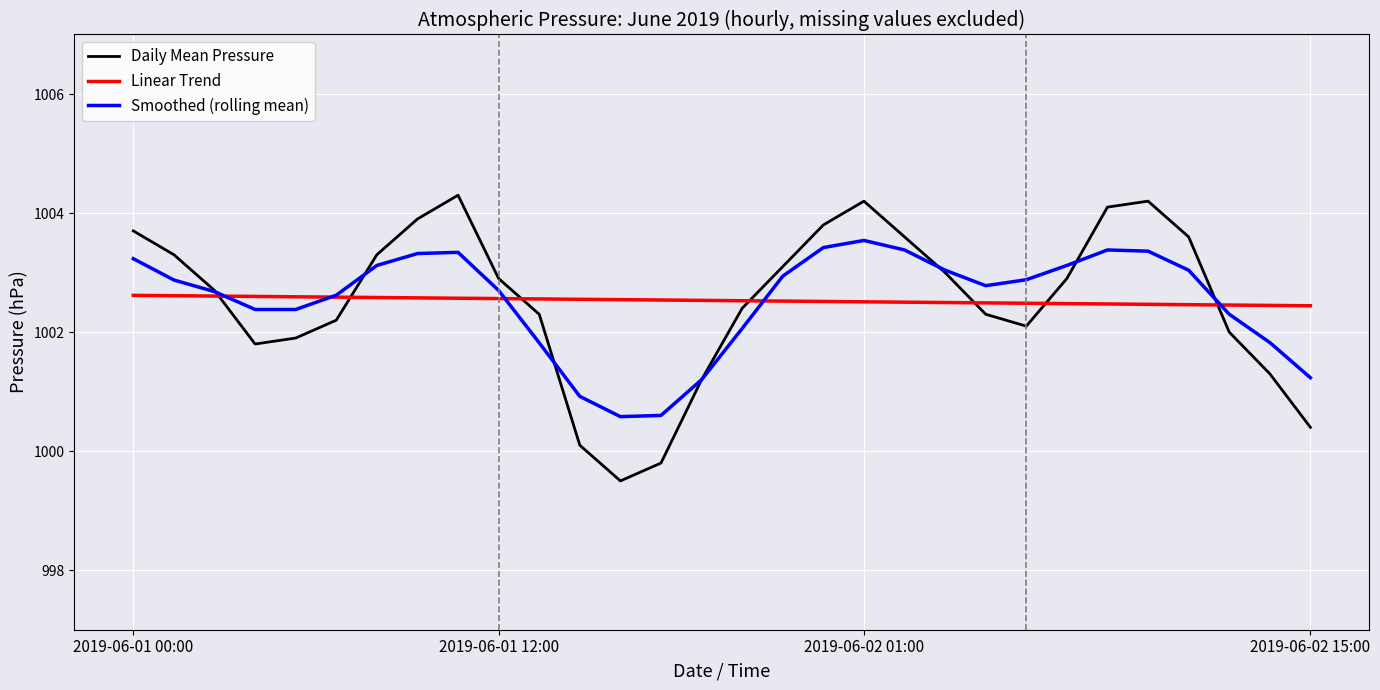

What is the smallest value displayed?

999.5